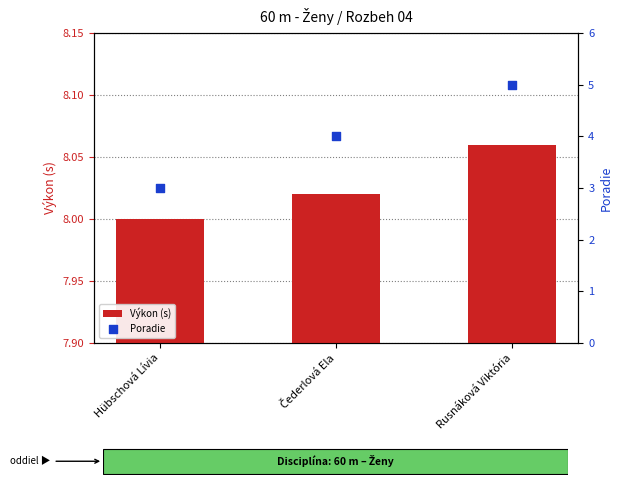

What are all the series names shown in the legend?

Výkon (s), Poradie